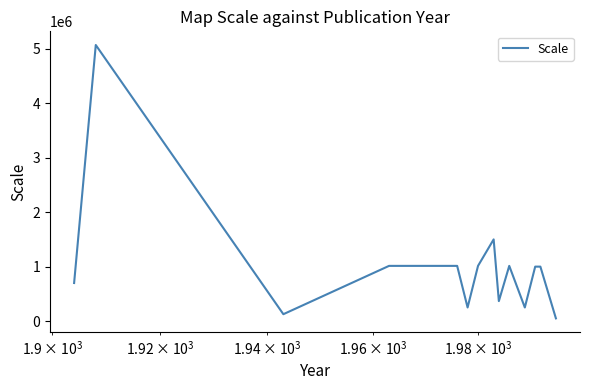

What is the difference between the maximum and minimum values?

5018800.0